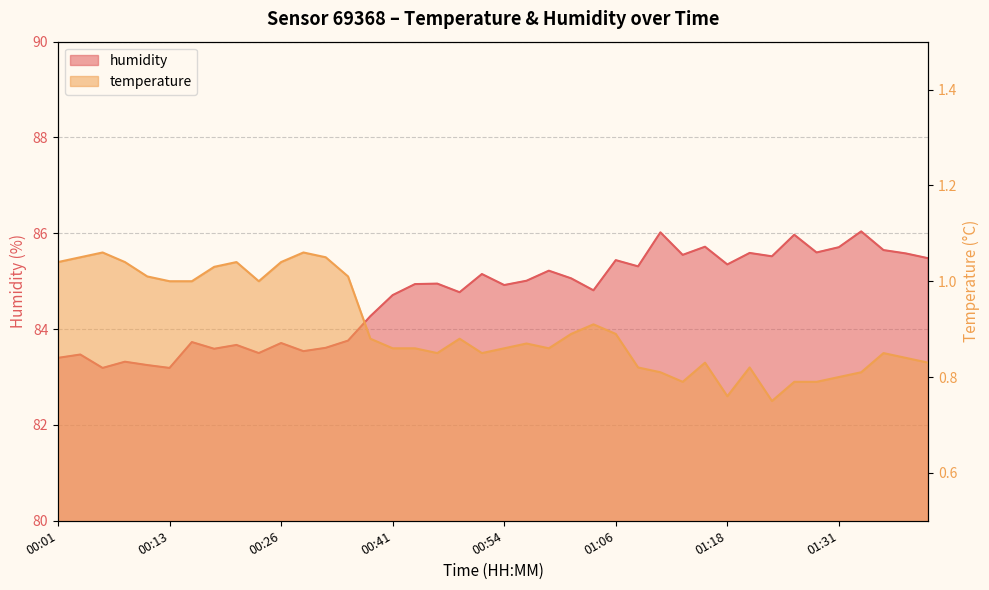

Which category has the lowest value in the humidity series?

00:06